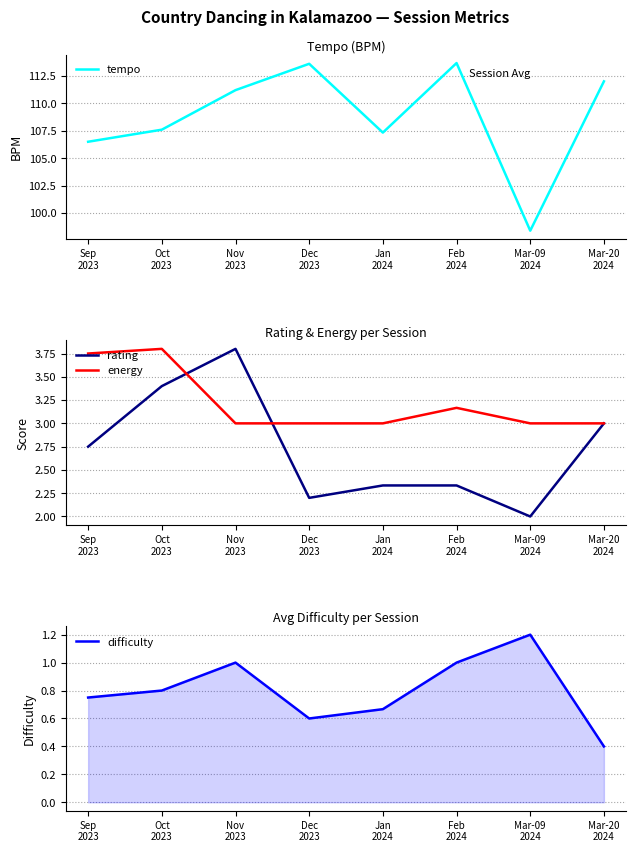

Reading left to right, what are all the values shown in this chart?

tempo: Sep
2023=106.5	Oct
2023=107.6	Nov
2023=111.2	Dec
2023=113.6	Jan
2024=107.3	Feb
2024=113.7	Mar-09
2024=98.4	Mar-20
2024=112.0
rating: Sep
2023=2.8	Oct
2023=3.4	Nov
2023=3.8	Dec
2023=2.2	Jan
2024=2.3	Feb
2024=2.3	Mar-09
2024=2.0	Mar-20
2024=3.0
energy: Sep
2023=3.8	Oct
2023=3.8	Nov
2023=3.0	Dec
2023=3.0	Jan
2024=3.0	Feb
2024=3.2	Mar-09
2024=3.0	Mar-20
2024=3.0
difficulty: Sep
2023=0.8	Oct
2023=0.8	Nov
2023=1.0	Dec
2023=0.6	Jan
2024=0.7	Feb
2024=1.0	Mar-09
2024=1.2	Mar-20
2024=0.4